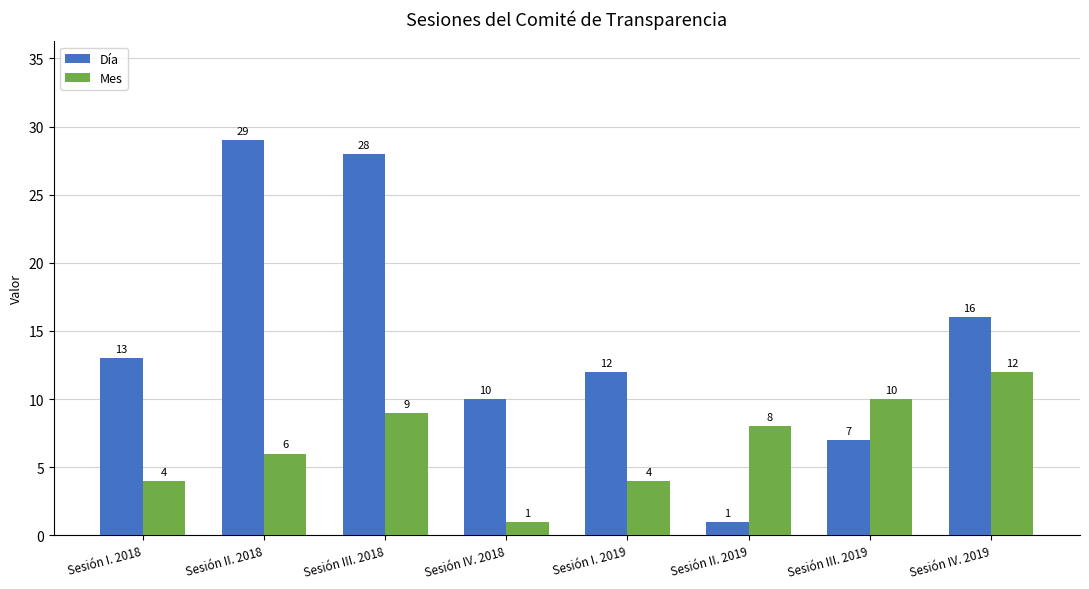

Reading left to right, transcribe all the data shown in this chart.

Día: 13	29	28	10	12	1	7	16
Mes: 4	6	9	1	4	8	10	12